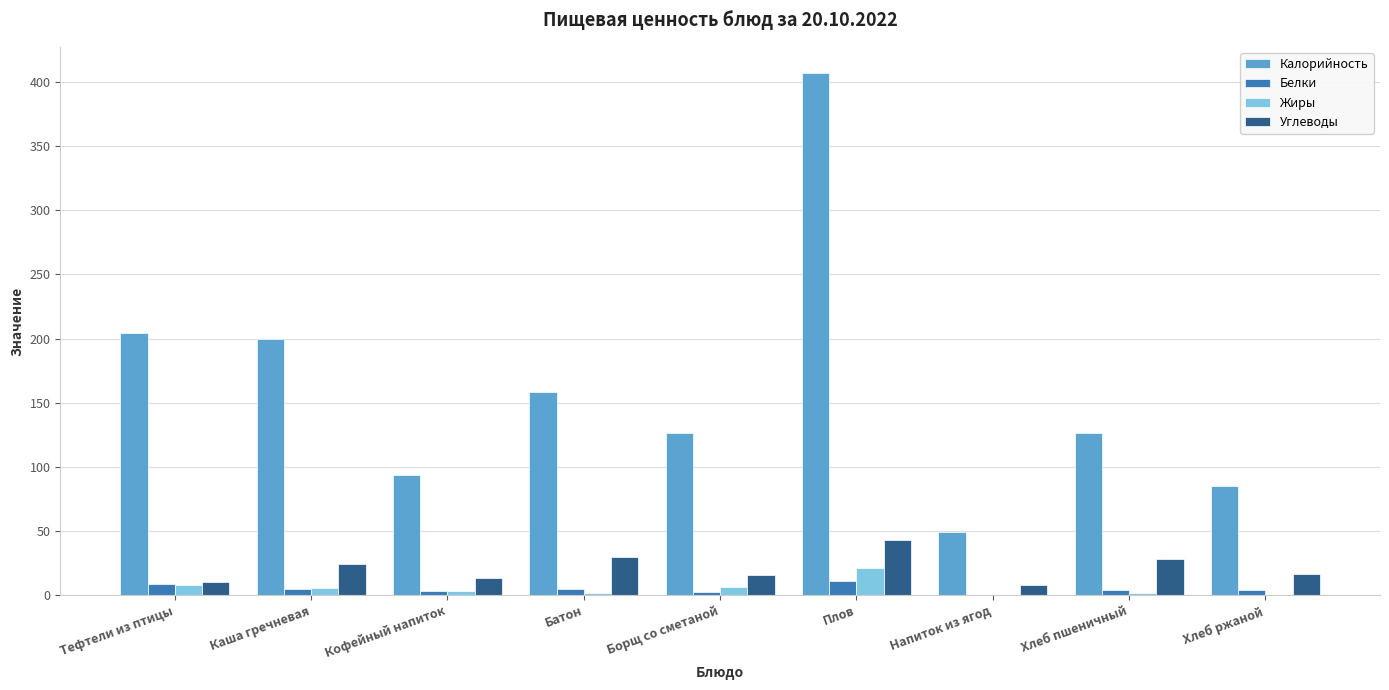

Which series changed the most between Борщ со сметаной and Плов?

Калорийность